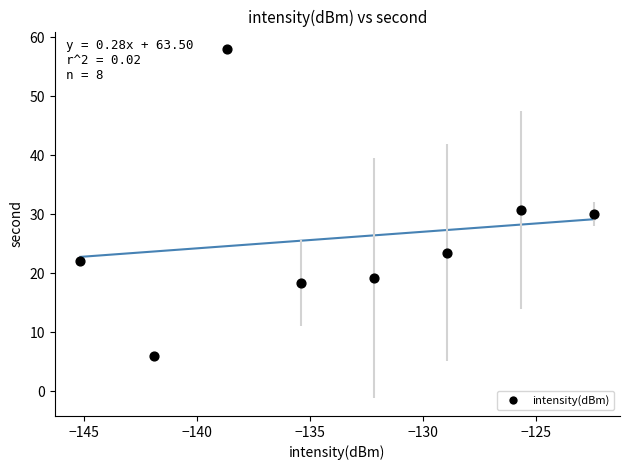

What Y value in the scatter plot is closest to 32?

30.7